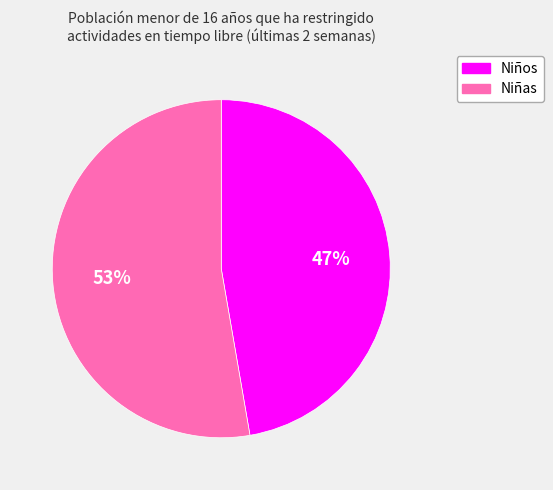

To the nearest percent, what is the average slice percentage?

50%